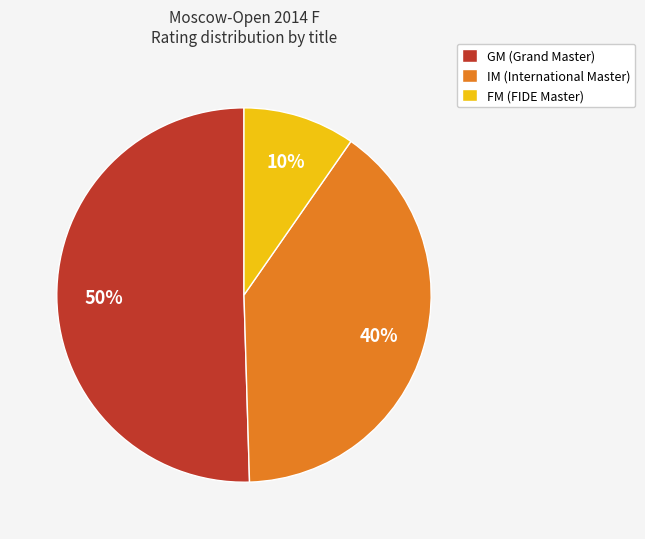

To the nearest percent, what portion does FM (FIDE Master) represent?

10%